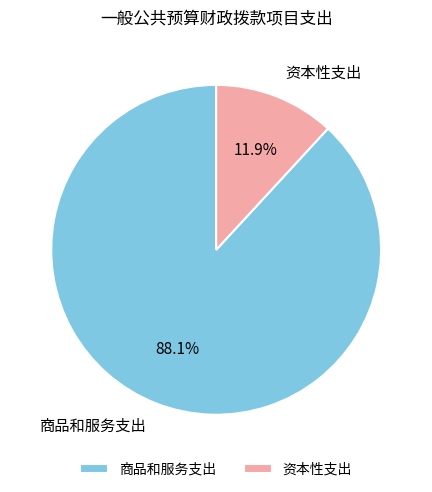

Do 资本性支出 and 商品和服务支出 together represent more than half of the pie?

Yes